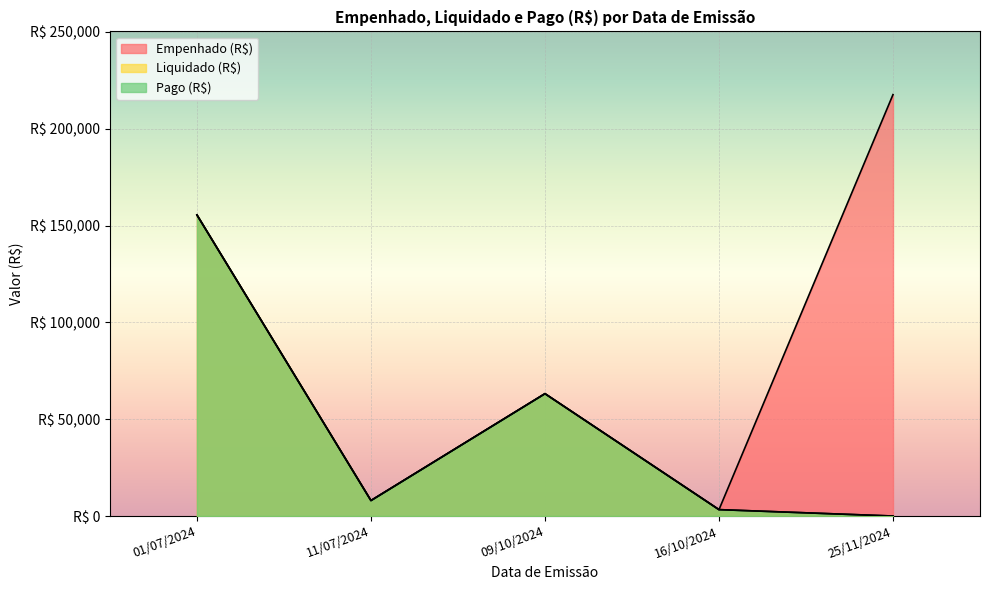

True or false: Liquidado (R$) and Pago (R$) intersect in this chart.

False